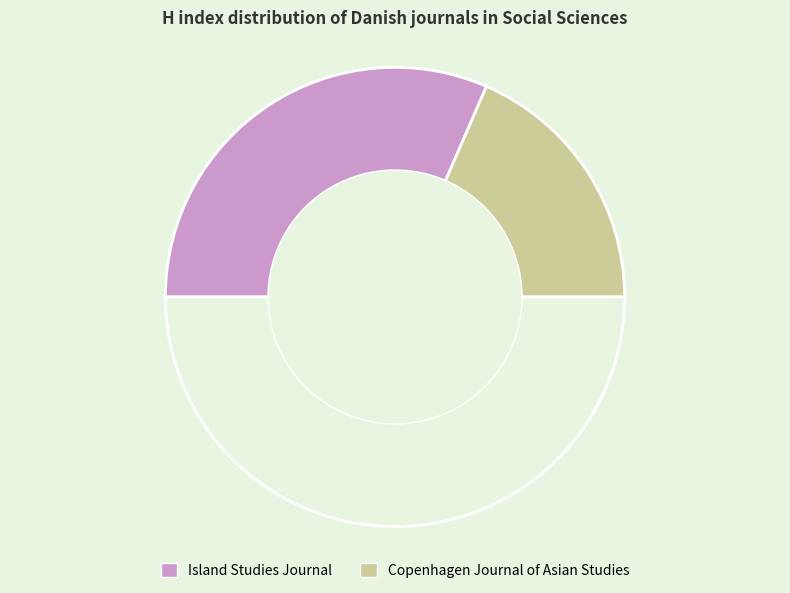

How many segments does this pie chart have?

3